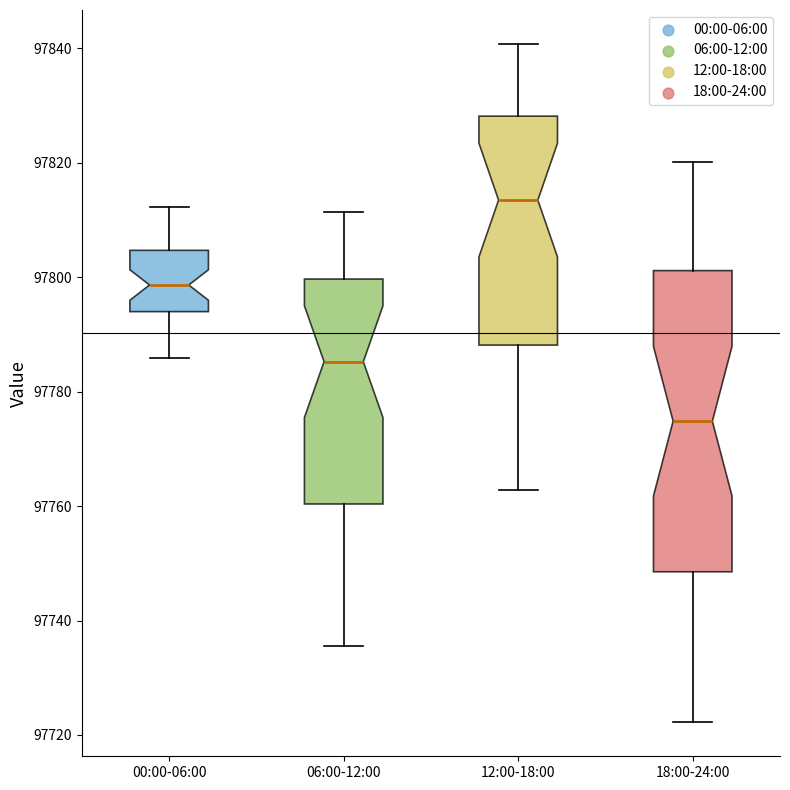

Reading left to right, transcribe this box plot: for each box, give where its median line is, the range the box spans, and where its two whiskers end, as read against the y-axis. The values are not printed on the chart, so give them approximately, as read against the axis.

00:00-06:00: median 97798, box 97794 to 97804, whiskers 97786 to 97812
06:00-12:00: median 97786, box 97760 to 97800, whiskers 97736 to 97812
12:00-18:00: median 97814, box 97788 to 97828, whiskers 97762 to 97840
18:00-24:00: median 97774, box 97748 to 97802, whiskers 97722 to 97820